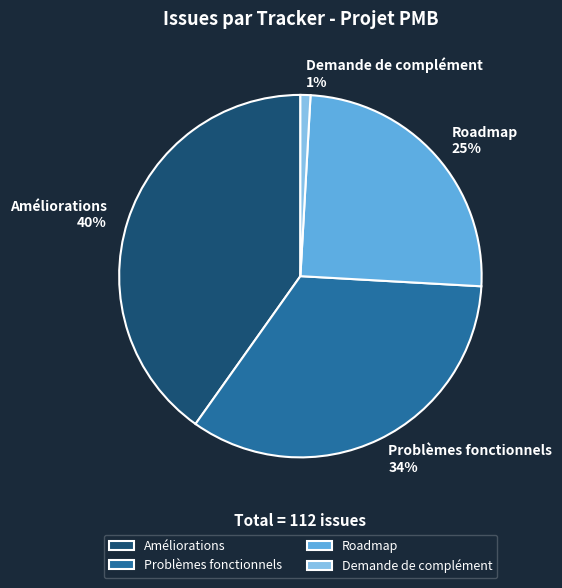

Do Roadmap and Problèmes fonctionnels together represent more than half of the pie?

Yes